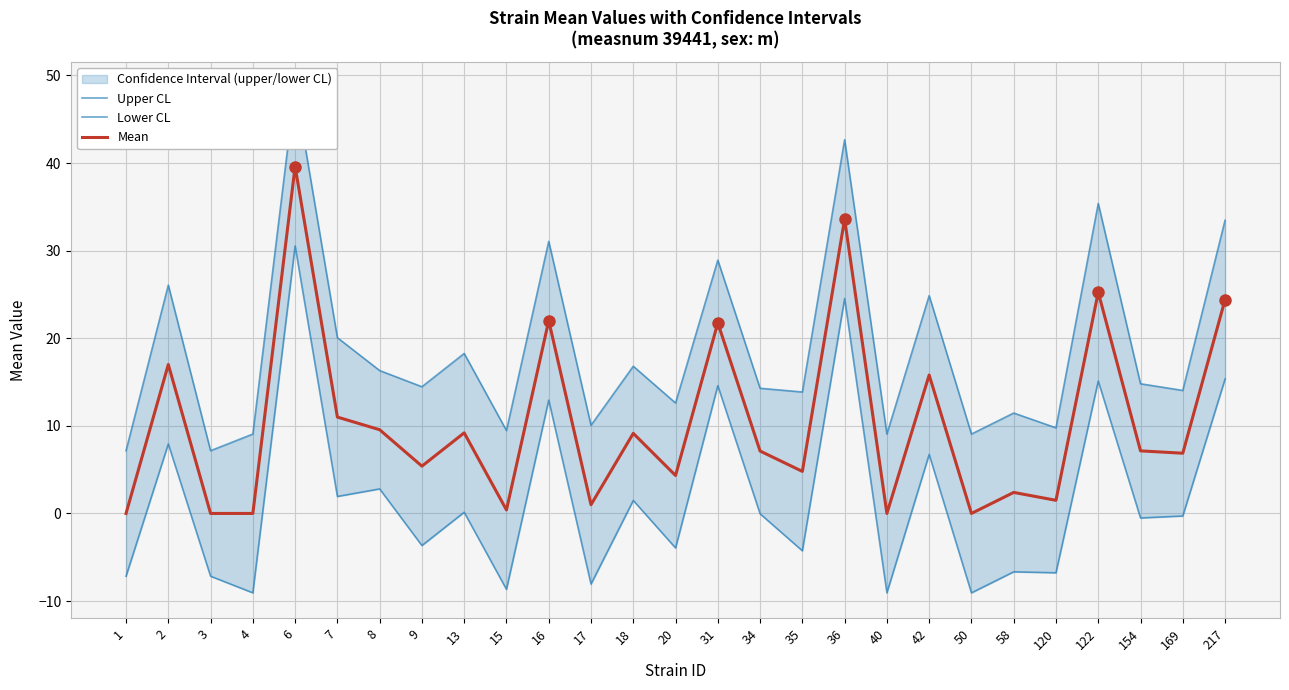

How many data points does each series have?

27